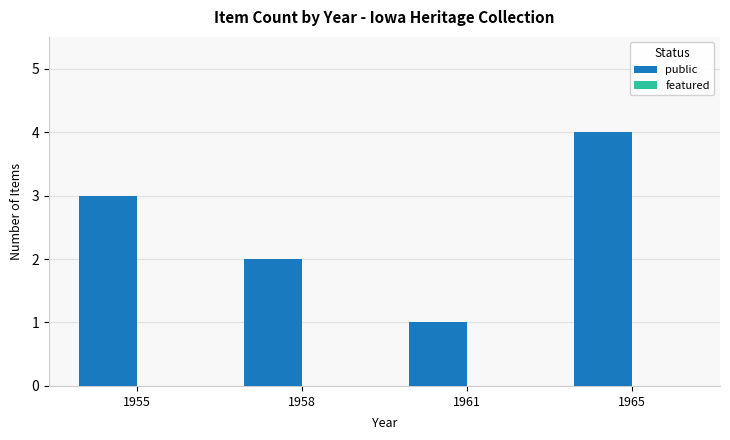

Reading left to right, extract all data points from this chart.

1955=3	1958=2	1961=1	1965=4